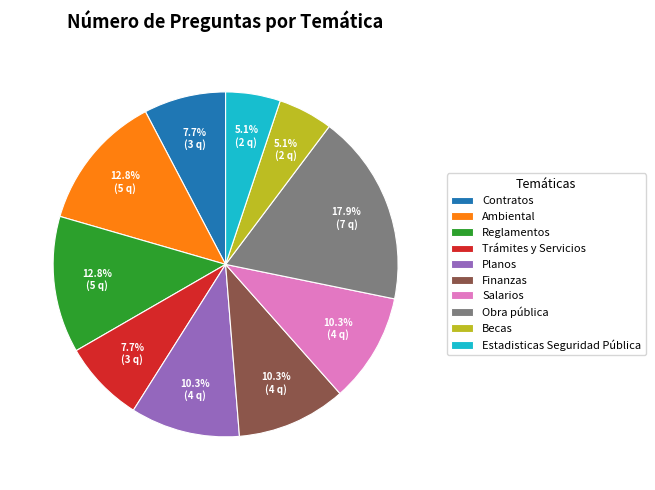

To the nearest percent, what is the average slice percentage?

10%